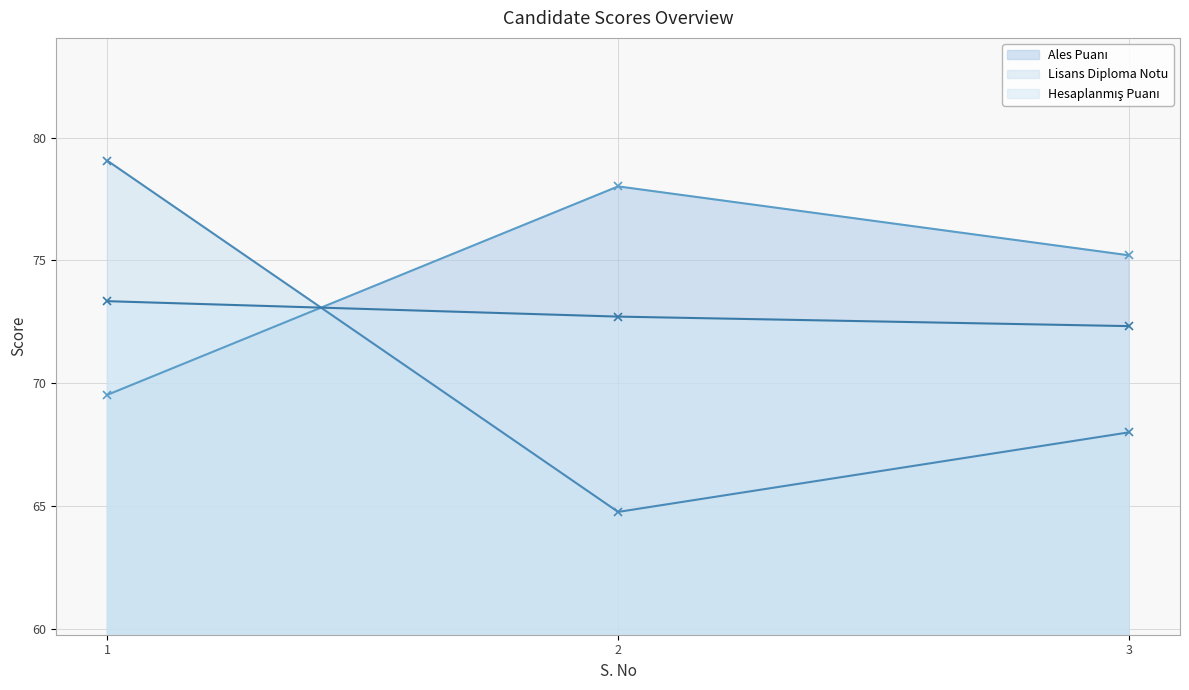

At which category does the chart reach its peak across all series?

1